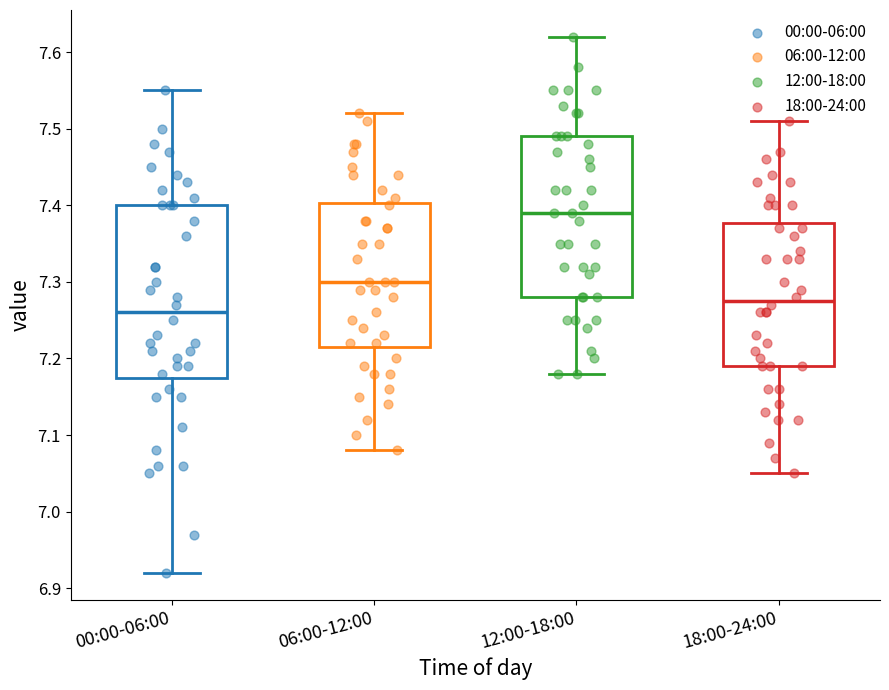

Reading left to right, transcribe this box plot: for each box, give where its median line is, the range the box spans, and where its two whiskers end, as read against the y-axis. The values are not printed on the chart, so give them approximately, as read against the axis.

00:00-06:00: median 7.26, box 7.18 to 7.40, whiskers 6.92 to 7.55
06:00-12:00: median 7.30, box 7.22 to 7.40, whiskers 7.08 to 7.52
12:00-18:00: median 7.39, box 7.28 to 7.49, whiskers 7.18 to 7.62
18:00-24:00: median 7.28, box 7.19 to 7.38, whiskers 7.05 to 7.51